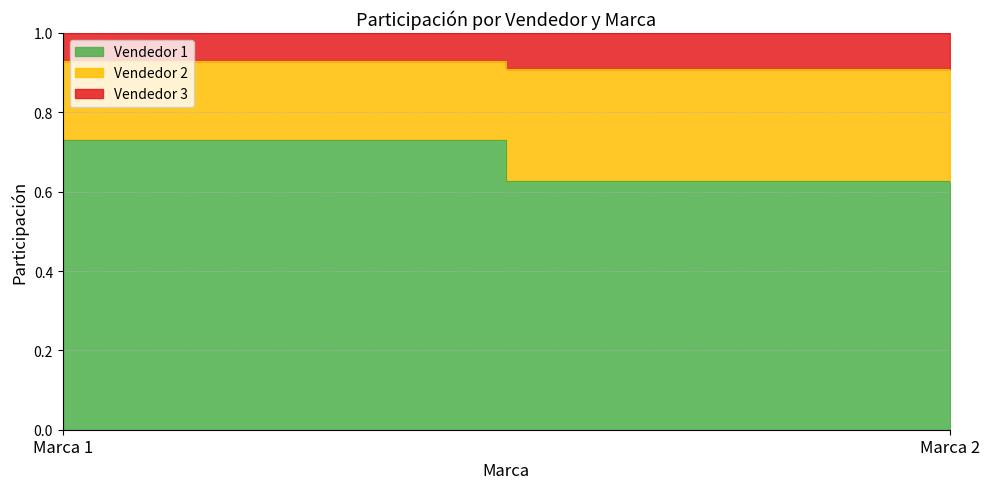

Reading left to right, what are all the values shown in this chart?

Vendedor 1: Marca 1=0.7	Marca 2=0.6
Vendedor 2: Marca 1=0.2	Marca 2=0.3
Vendedor 3: Marca 1=0.1	Marca 2=0.1